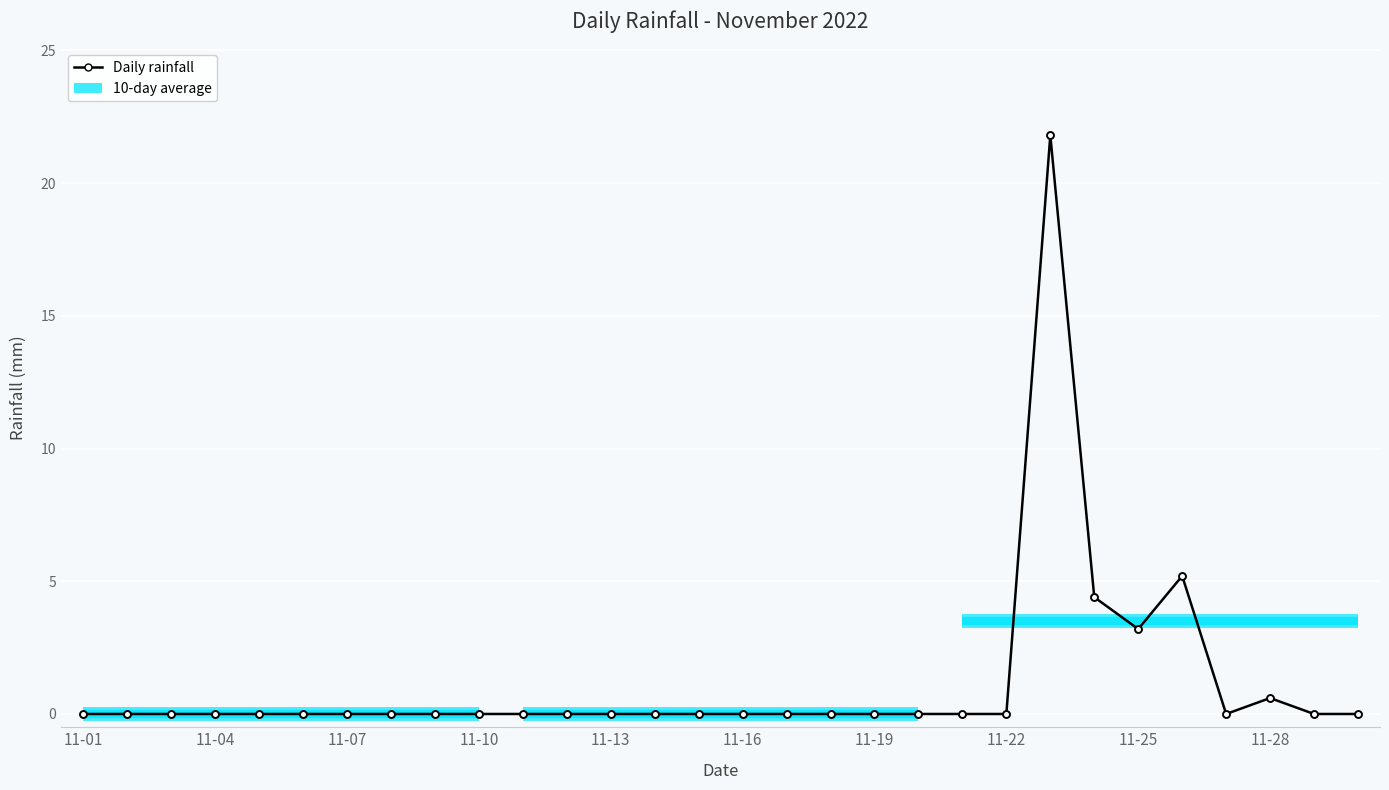

What is the sum of all values?

35.2